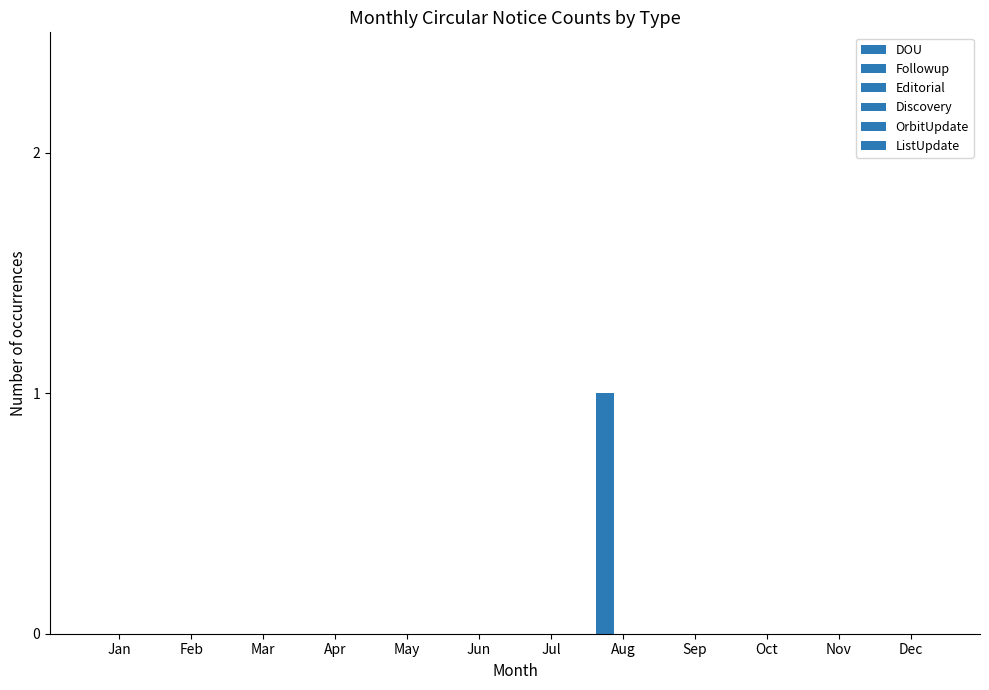

At how many categories does at least one series exceed 0?

1